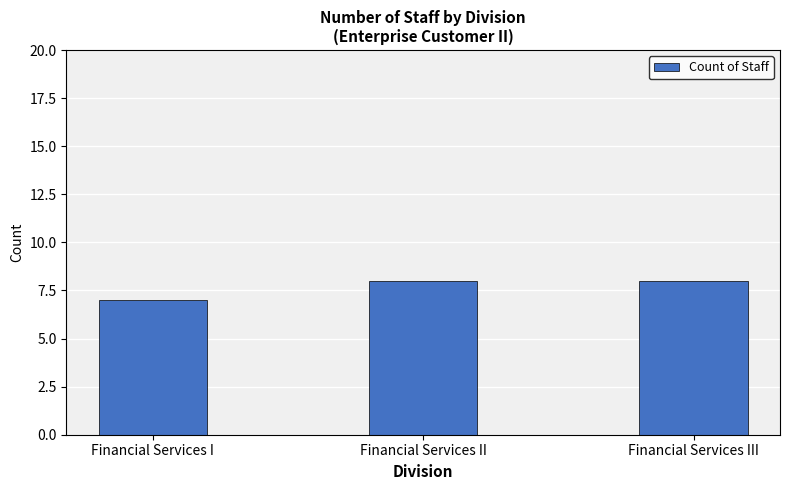

What is the approximate value at Financial Services I?

7